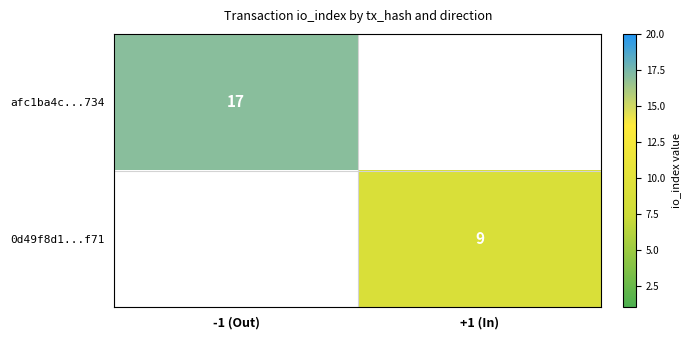

What is the total value across all series at +1 (In)?

9